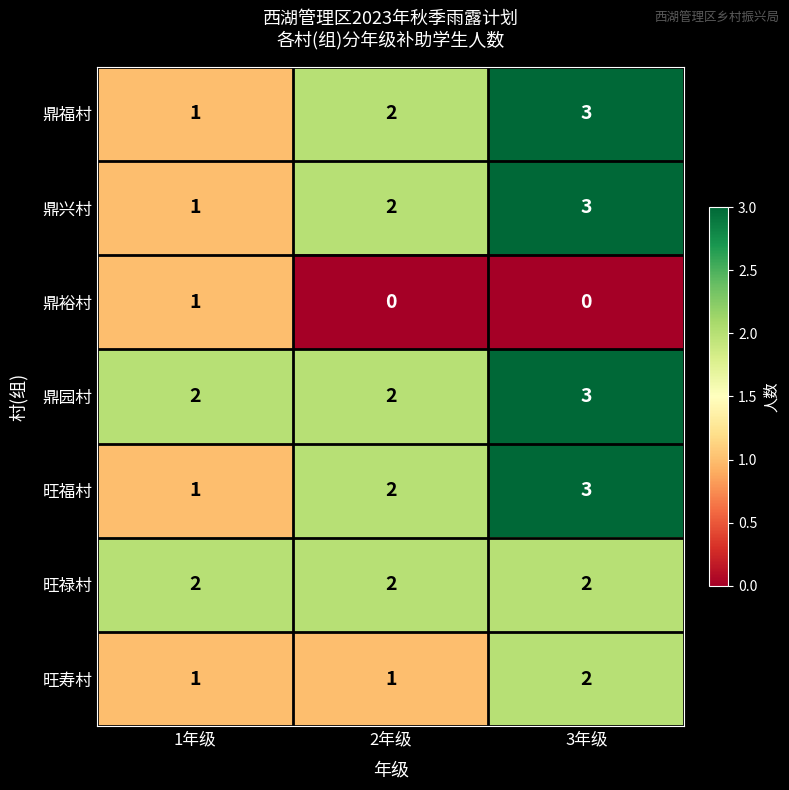

Which series has the largest total across all categories?

鼎园村